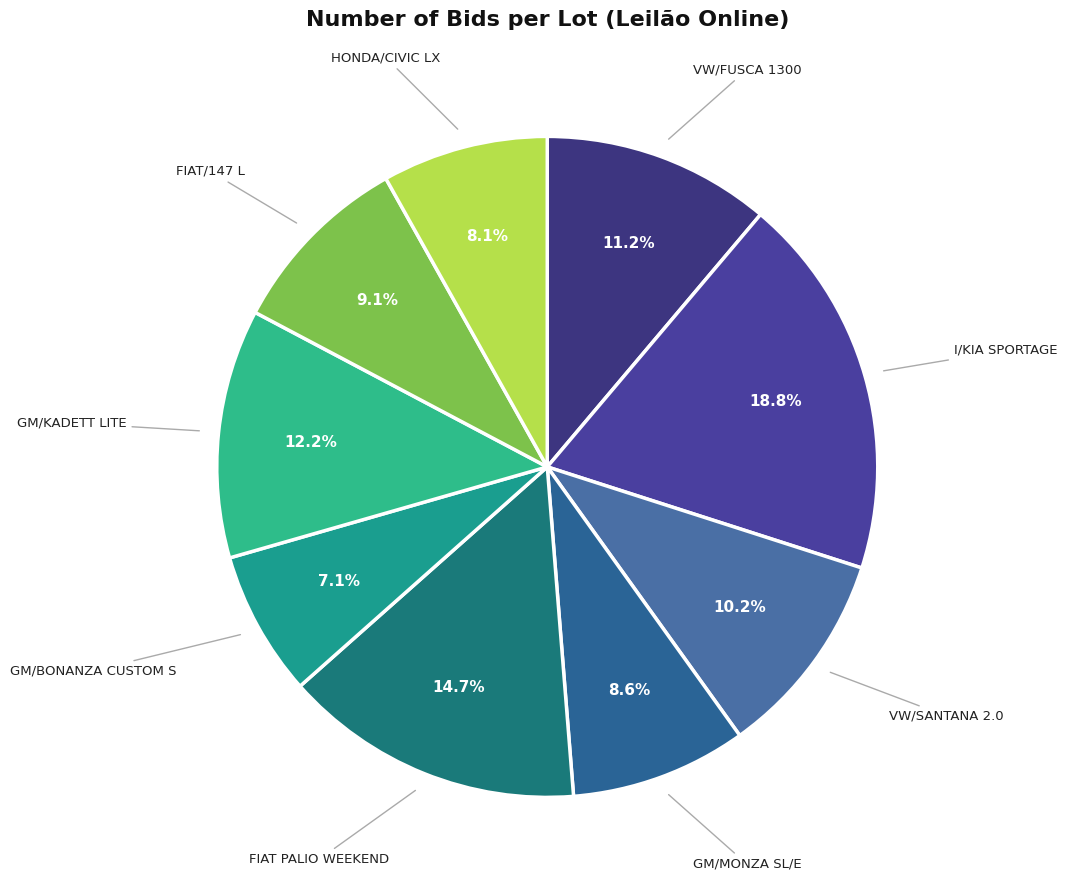

To the nearest percent, what is the difference between the largest and smallest slice percentages?

12%